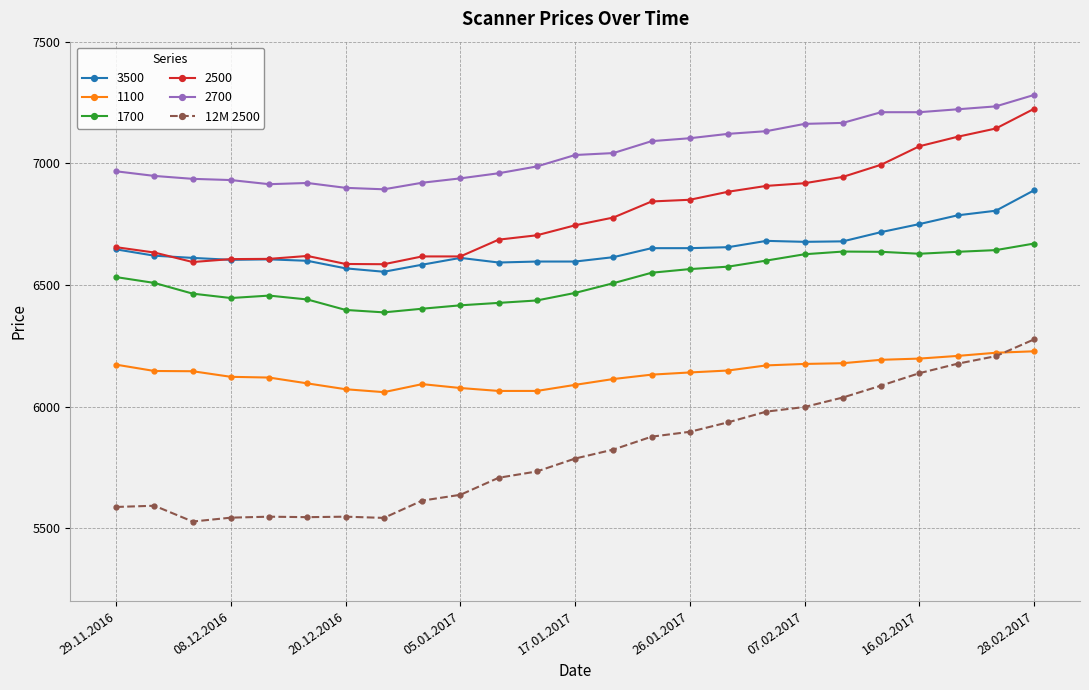

True or false: 2500 has more than 0 interior local peaks.

True